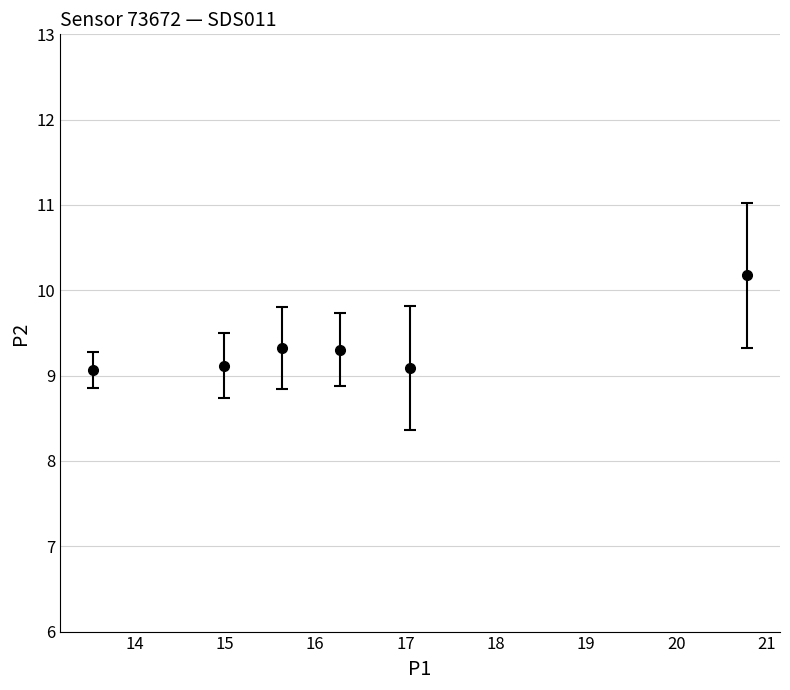

What is the maximum value shown in the chart?

10.2